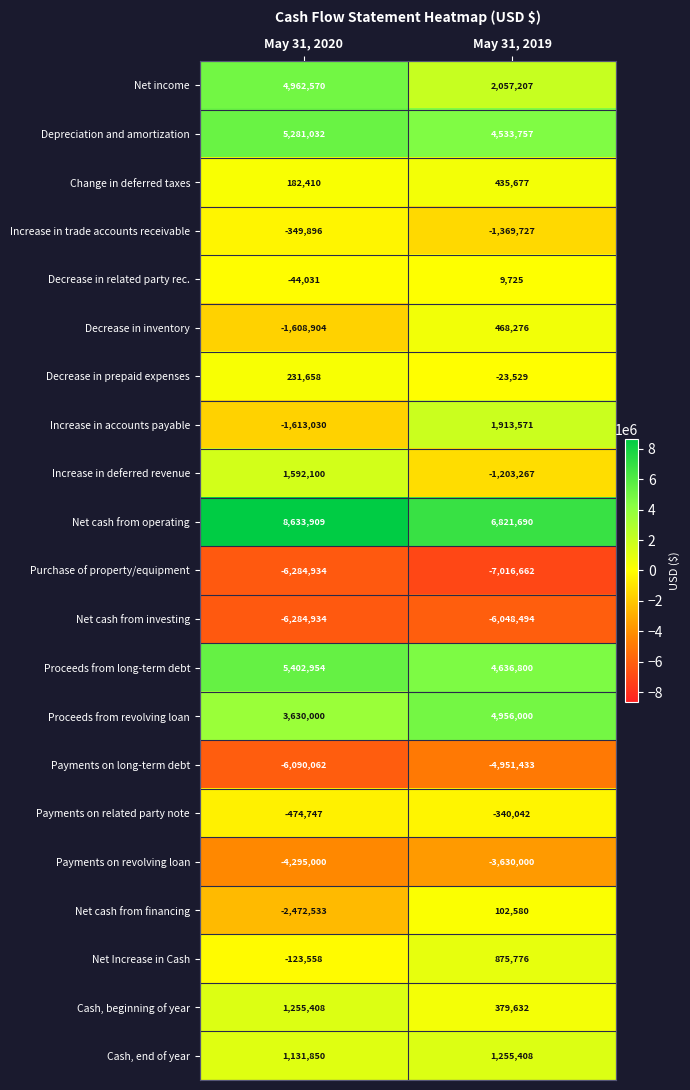

What is the difference between the Payments on long-term debt values at May 31, 2019 and May 31, 2020?

1138629